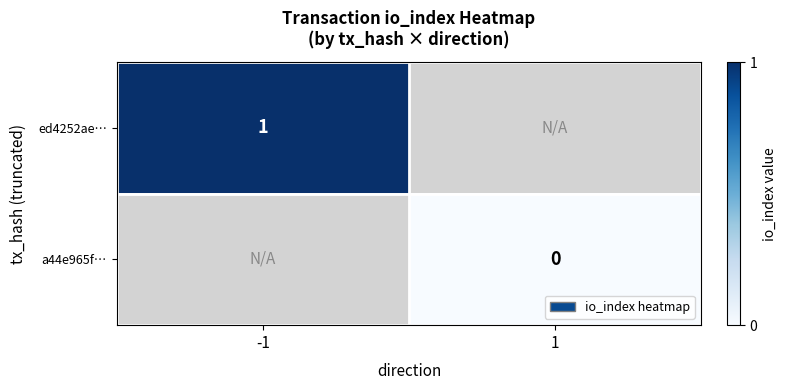

The ed4252ae… series shows 1 at -1. True or false?

True